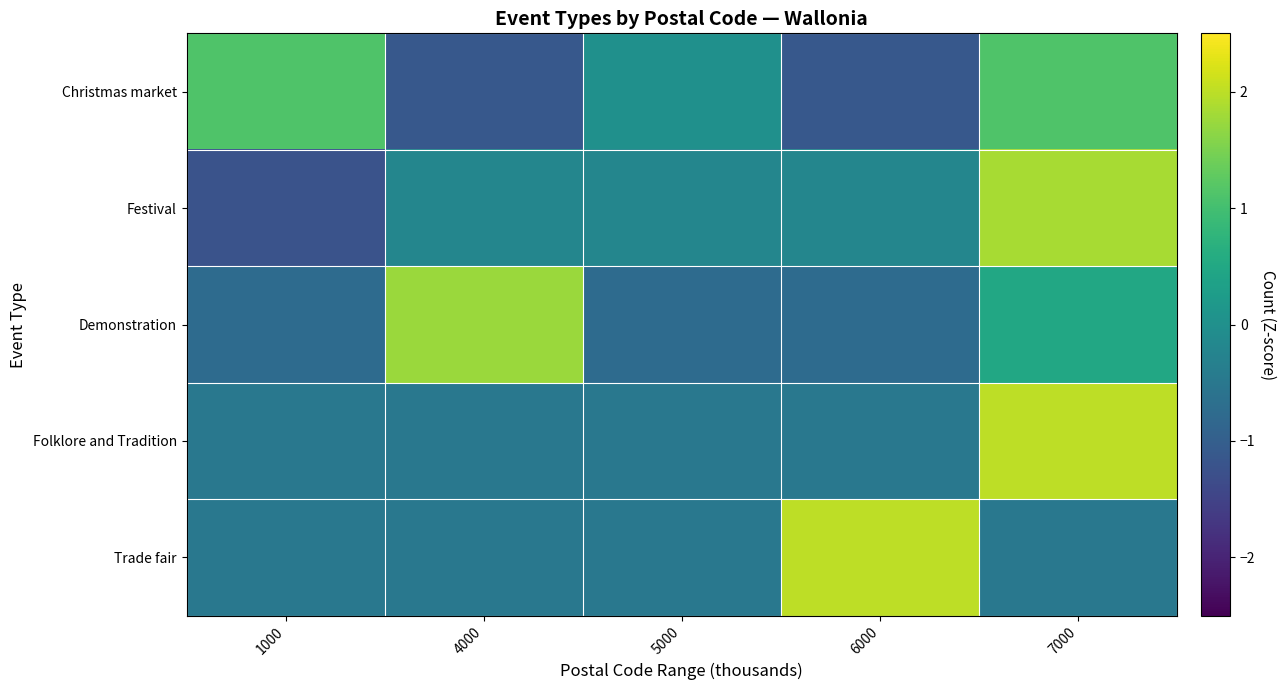

Rank the series by their maximum value, from highest to lowest.

Folklore and Tradition, Trade fair, Festival, Demonstration, Christmas market